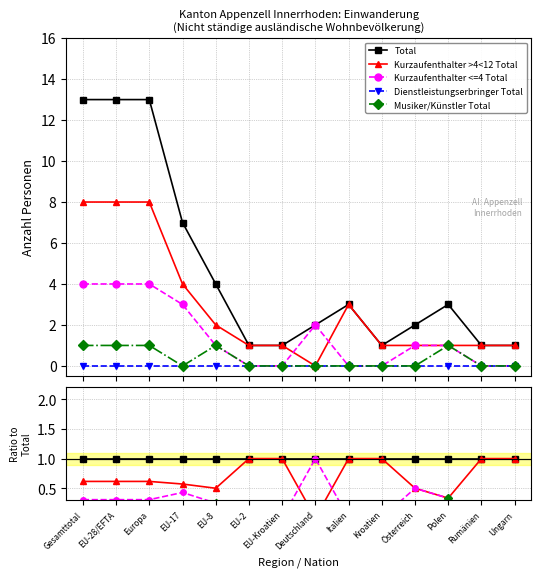

Reading left to right, transcribe all the data shown in this chart.

Total: 1.0	1.0	1.0	1.0	1.0	1.0	1.0	1.0	1.0	1.0	1.0	1.0	1.0	1.0
Kurzaufenthalter >4<12 Total: 0.6	0.6	0.6	0.6	0.5	1.0	1.0	0.0	1.0	1.0	0.5	0.3	1.0	1.0
Kurzaufenthalter <=4 Total: 0.3	0.3	0.3	0.4	0.2	0.0	0.0	1.0	0.0	0.0	0.5	0.3	0.0	0.0
Dienstleistungserbringer Total: 0.0	0.0	0.0	0.0	0.0	0.0	0.0	0.0	0.0	0.0	0.0	0.0	0.0	0.0
Musiker/Künstler Total: 0.1	0.1	0.1	0.0	0.2	0.0	0.0	0.0	0.0	0.0	0.0	0.3	0.0	0.0